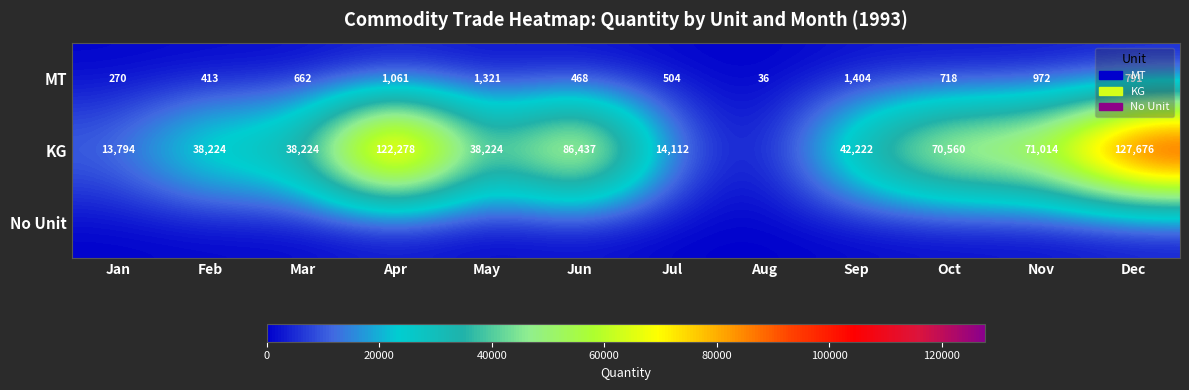

What is the average value of the MT series?

718